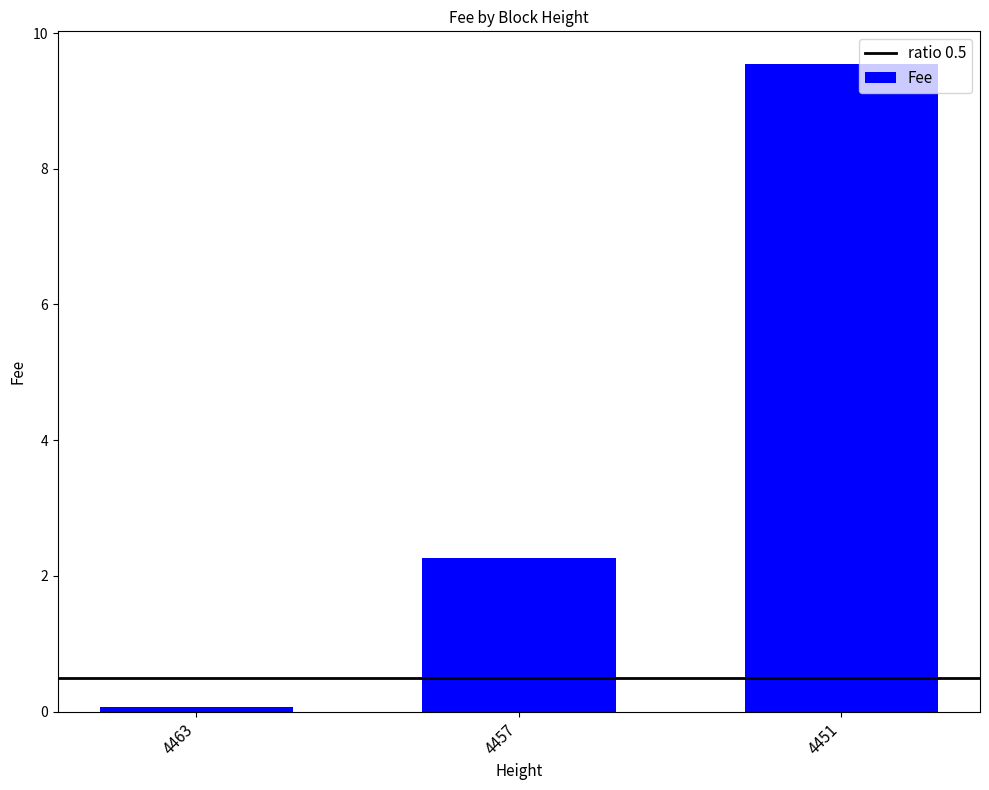

The chart shows a value of 5.4 at 4451. True or false?

False